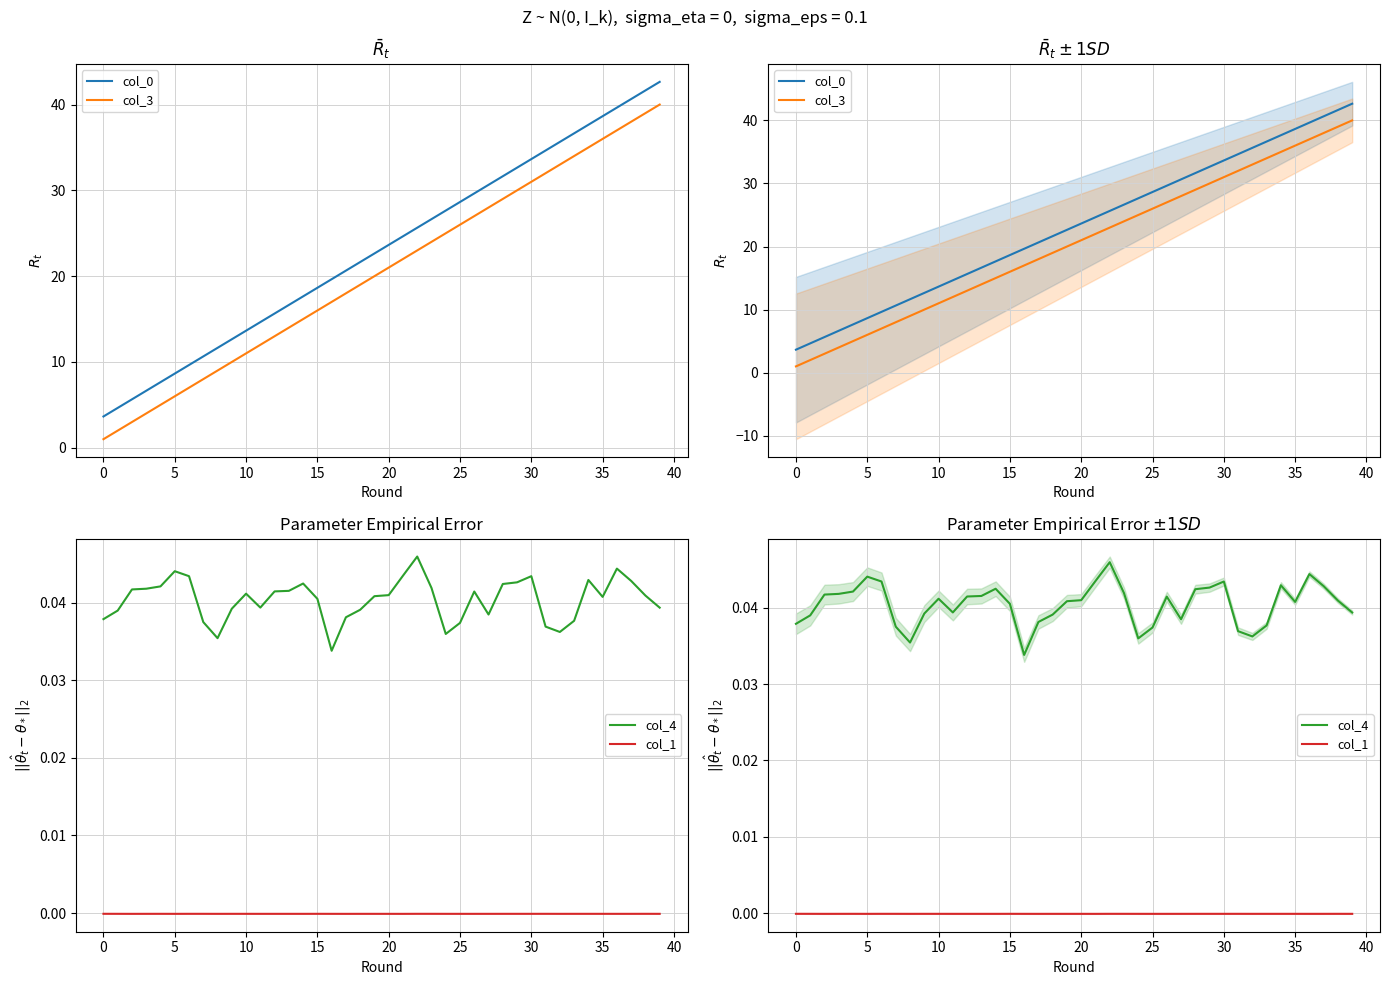

At which category does col_1 reach its first local peak?

15